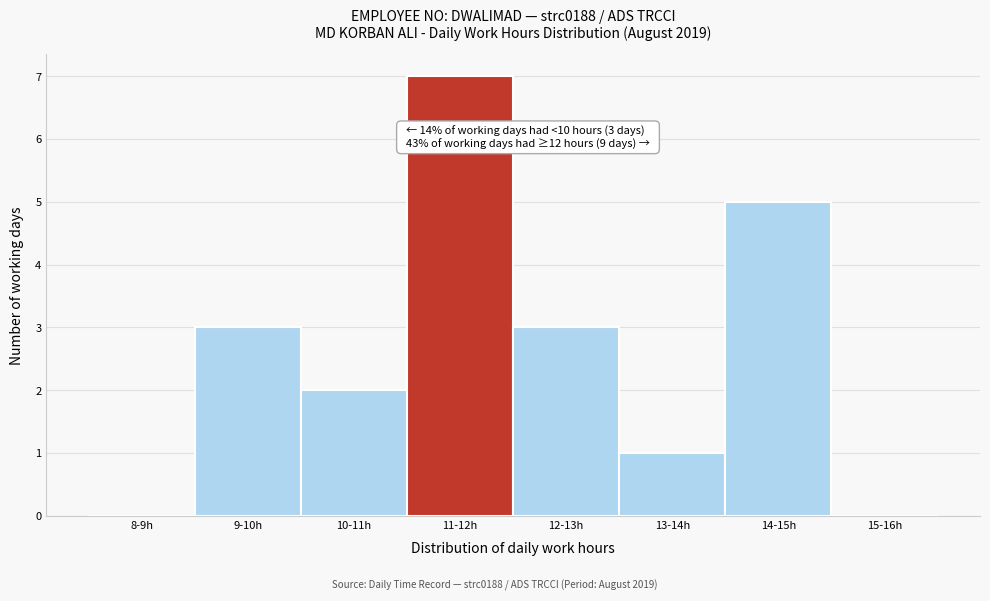

Reading left to right, extract all data points from this chart.

8-9h=0	9-10h=3	10-11h=2	11-12h=7	12-13h=3	13-14h=1	14-15h=5	15-16h=0